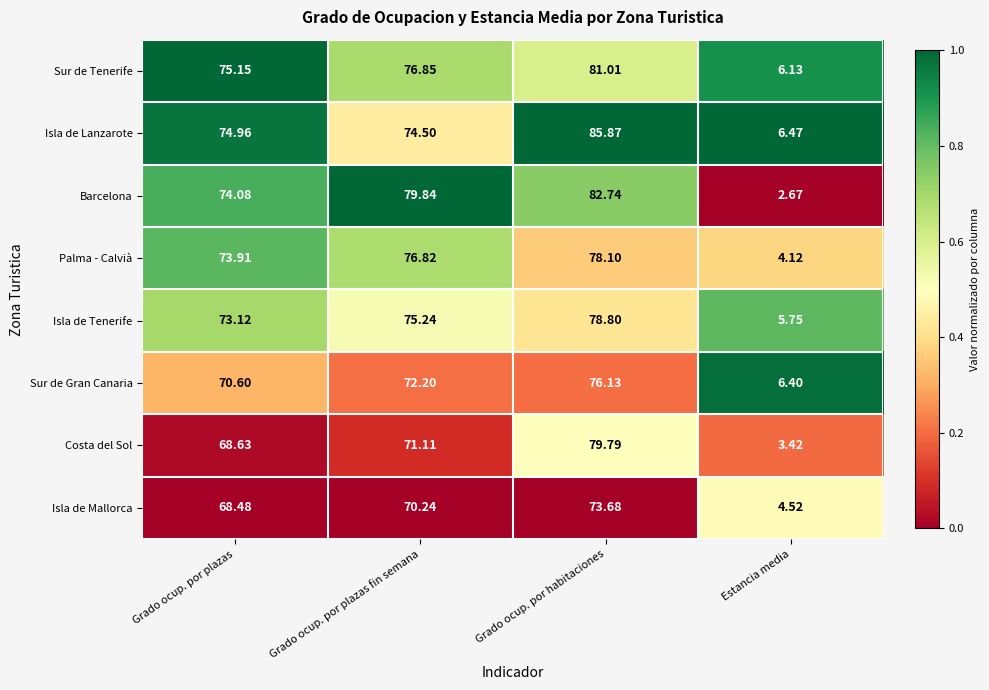

Which series changed the most between Grado ocup. por plazas and Grado ocup. por habitaciones?

Costa del Sol